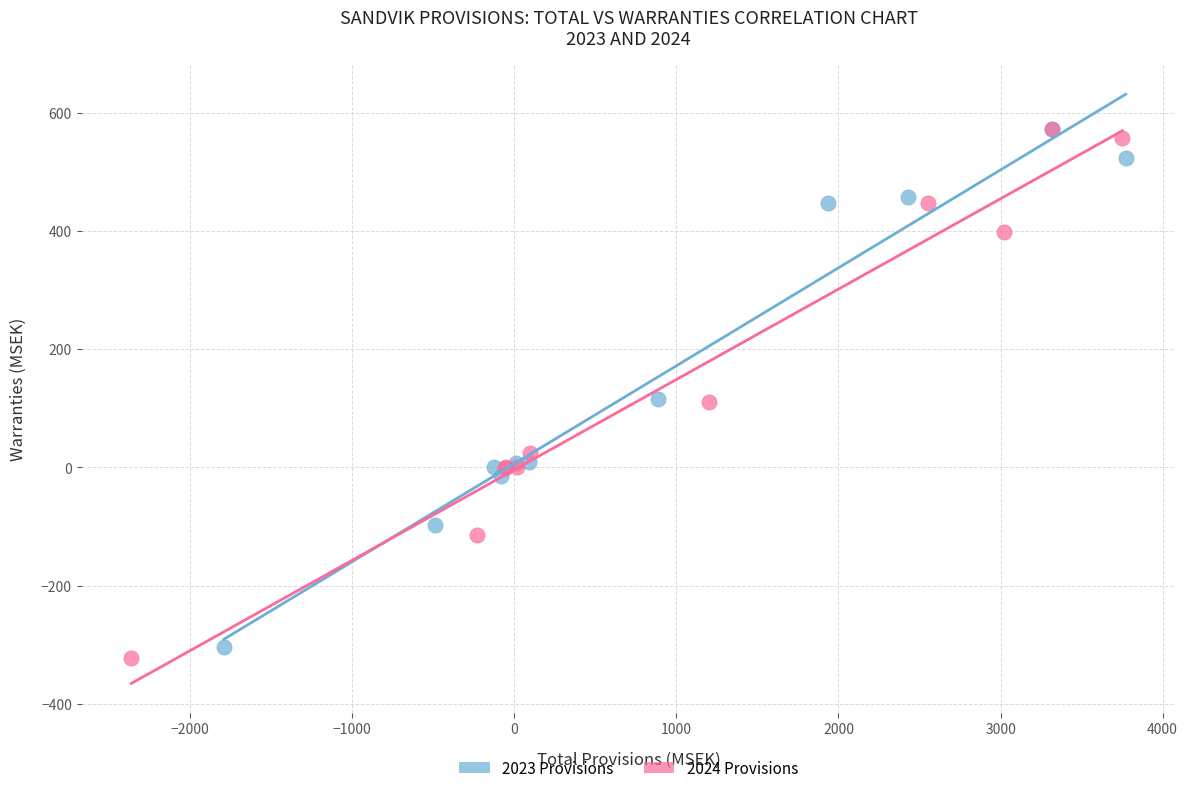

What are all the series names shown in the legend?

2023 Provisions, 2024 Provisions